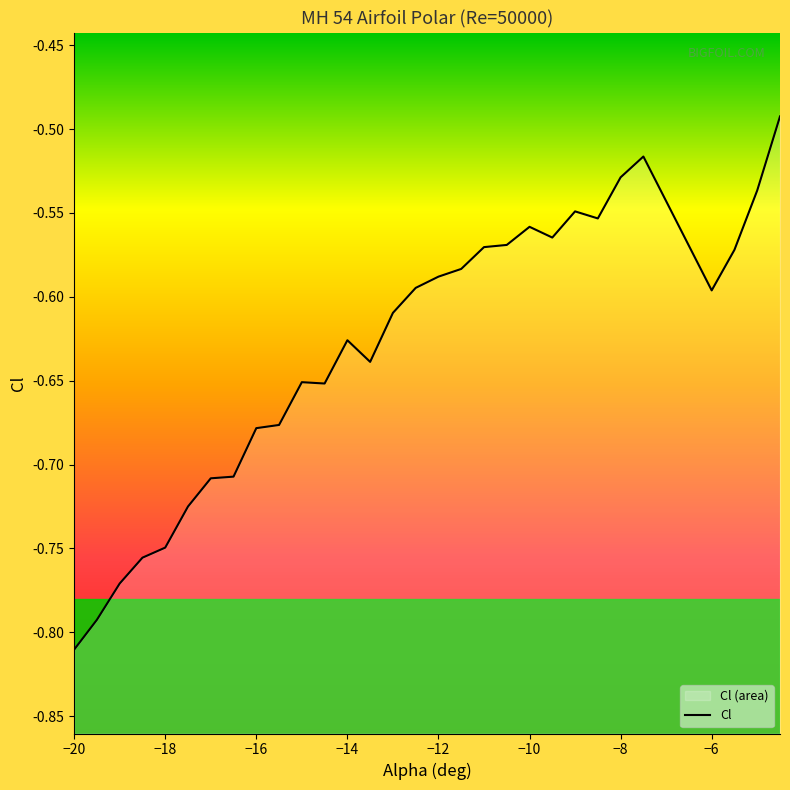

Reading right to left, list all the values displayed in this chart.

-0.5	-0.5	-0.6	-0.6	-0.5	-0.5	-0.6	-0.5	-0.6	-0.6	-0.6	-0.6	-0.6	-0.6	-0.6	-0.6	-0.6	-0.6	-0.7	-0.7	-0.7	-0.7	-0.7	-0.7	-0.7	-0.7	-0.8	-0.8	-0.8	-0.8